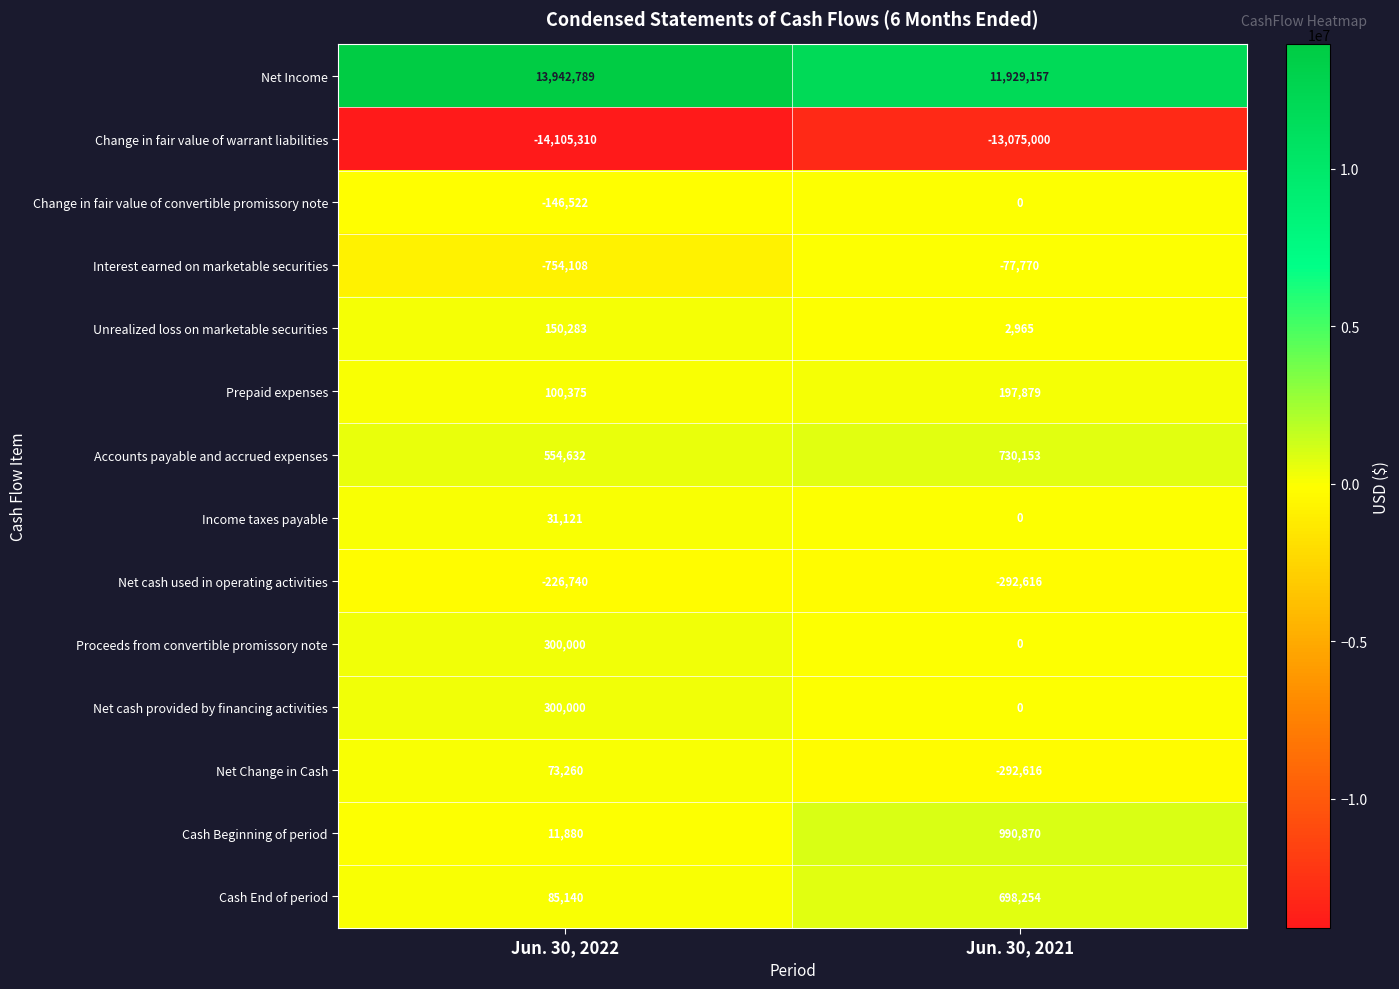

At how many categories does at least one series exceed 13508942?

1